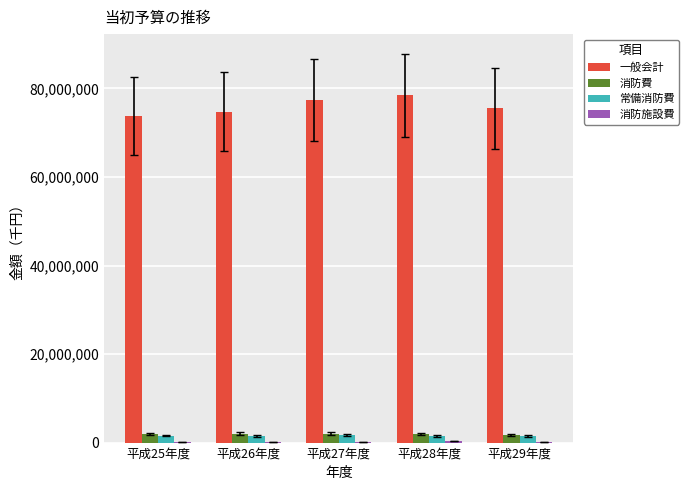

What is the sum of all 一般会計 values?

379792737